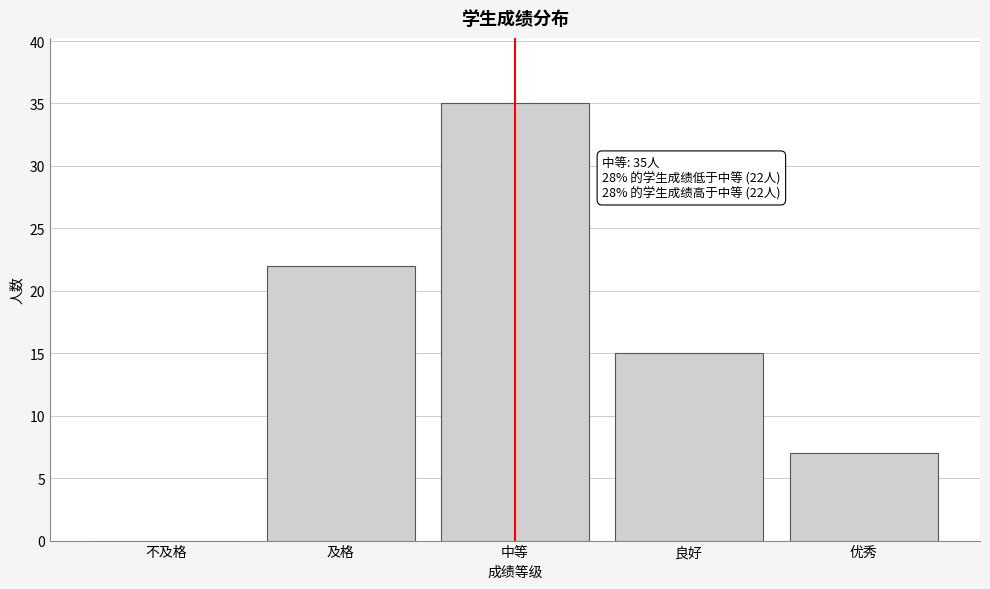

Reading left to right, transcribe all the data shown in this chart.

不及格=0	及格=22	中等=35	良好=15	优秀=7